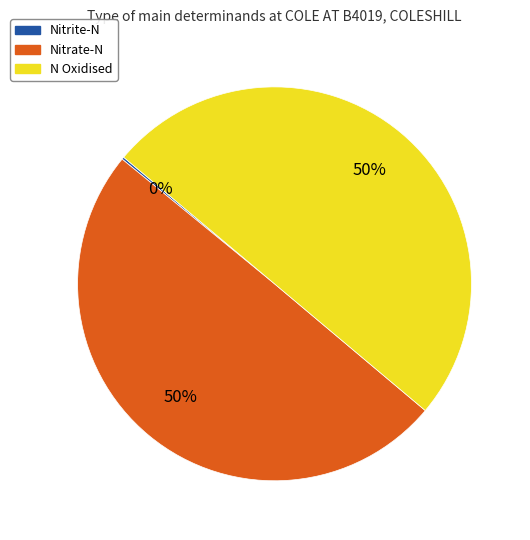

Do Nitrate-N and N Oxidised together represent more than half of the pie?

Yes